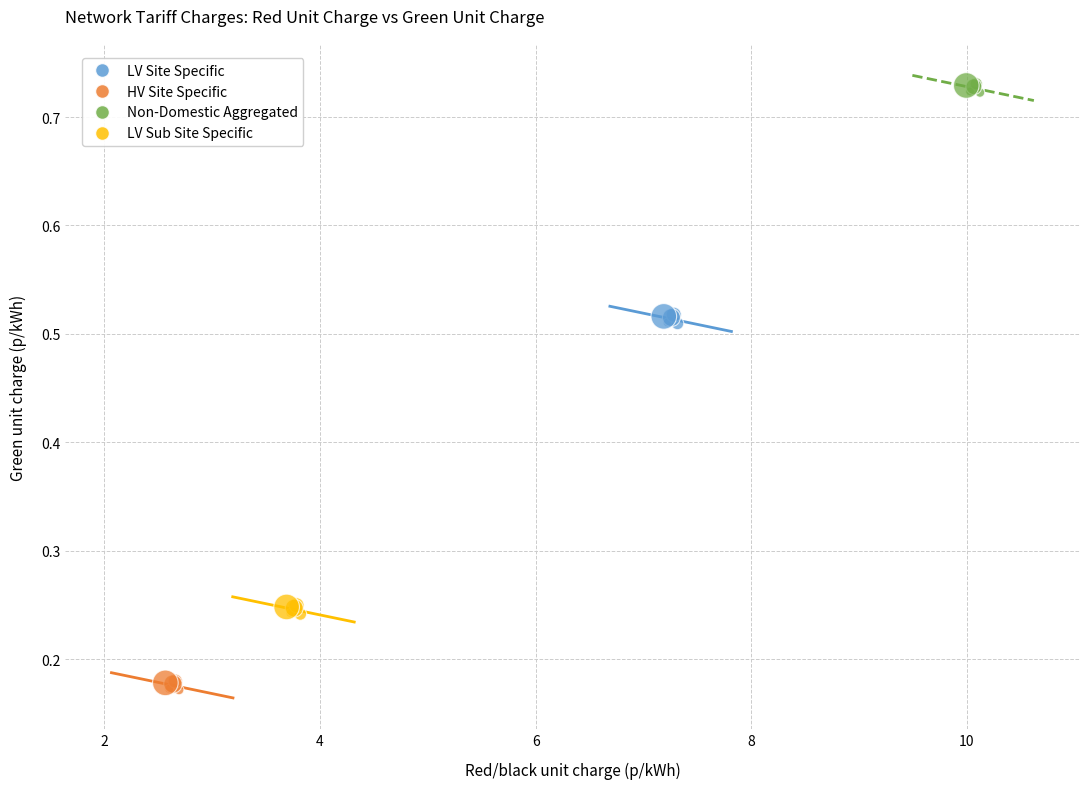

Which series reaches the minimum Y coordinate?

HV Site Specific